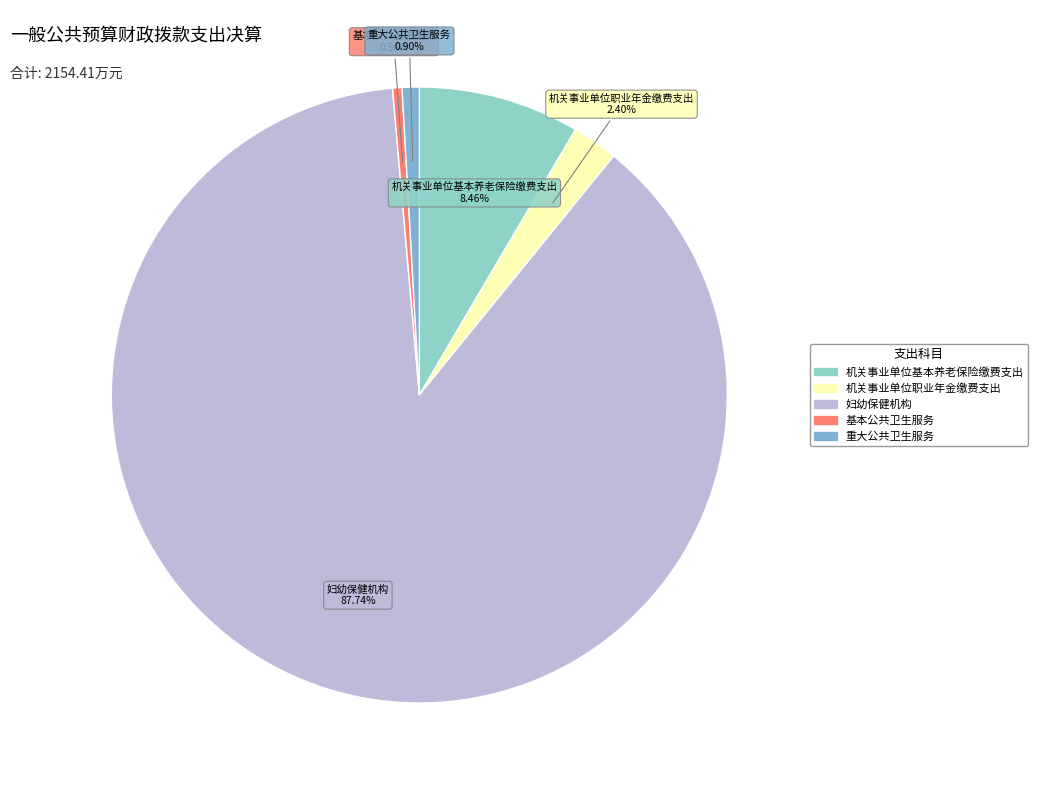

To the nearest percent, what portion does 妇幼保健机构 represent?

88%